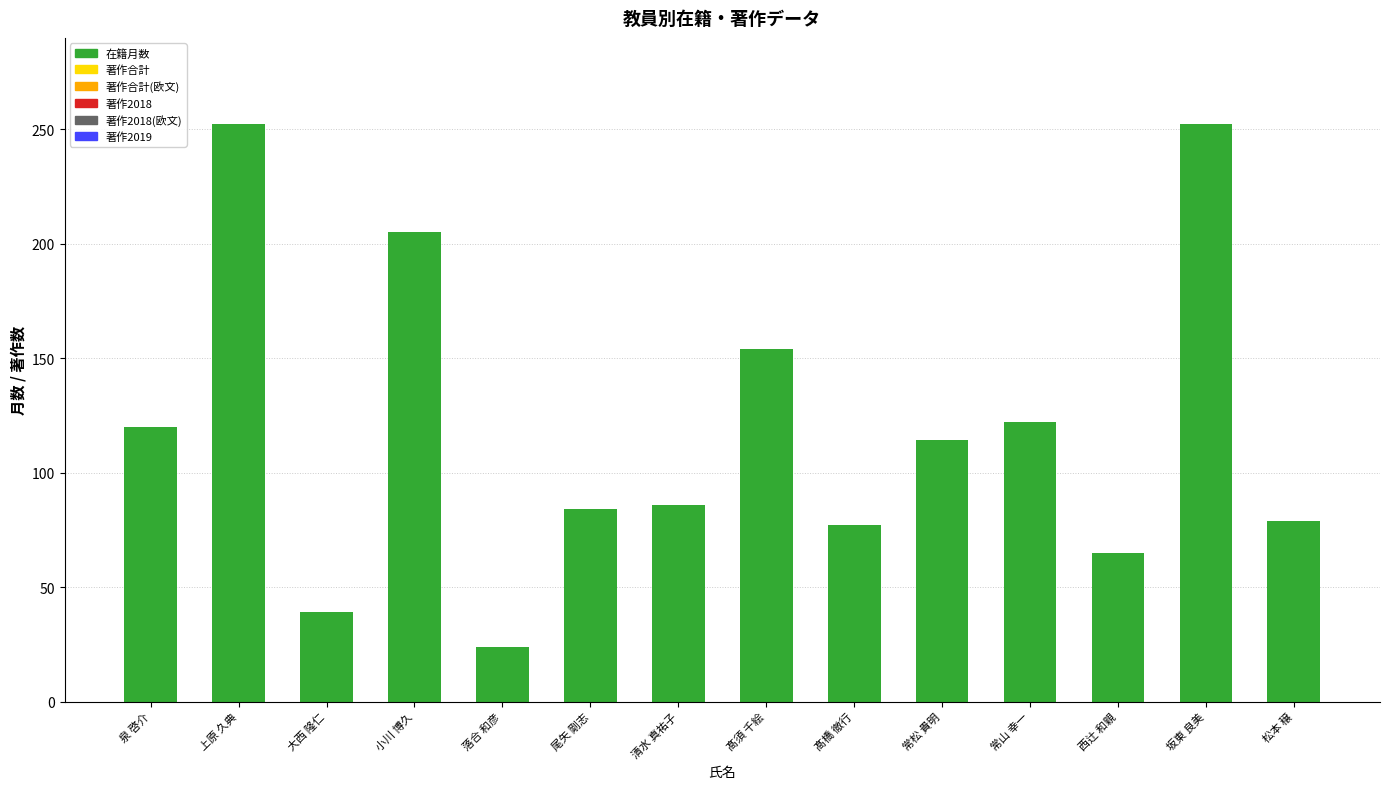

Between 髙須 千絵 and 泉 啓介, which is larger?

髙須 千絵